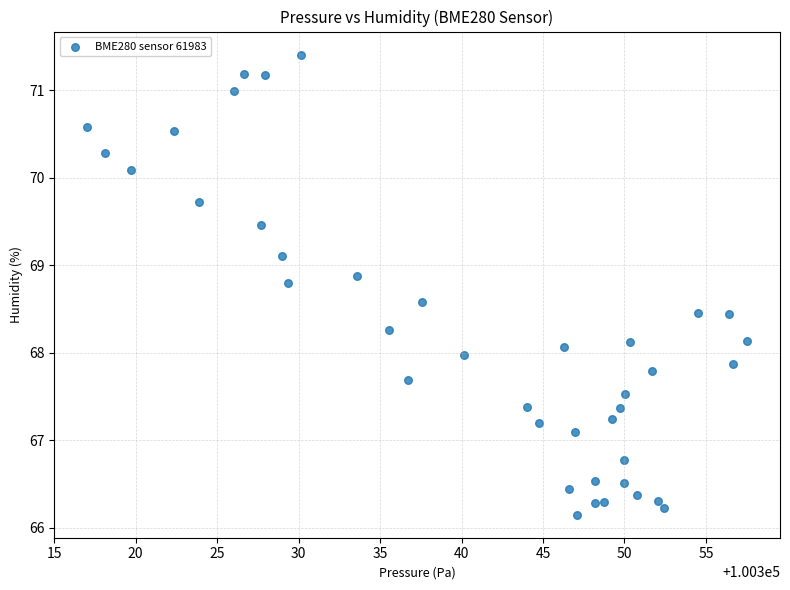

What is the range of Y values (max minus min)?

5.3